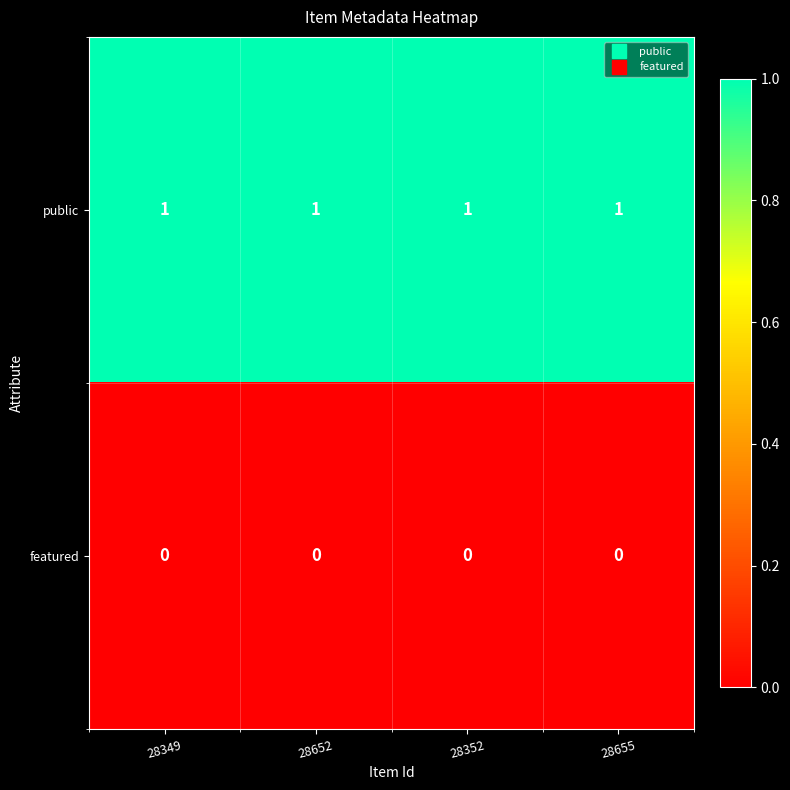

Rank the series by their maximum value, from lowest to highest.

featured, public